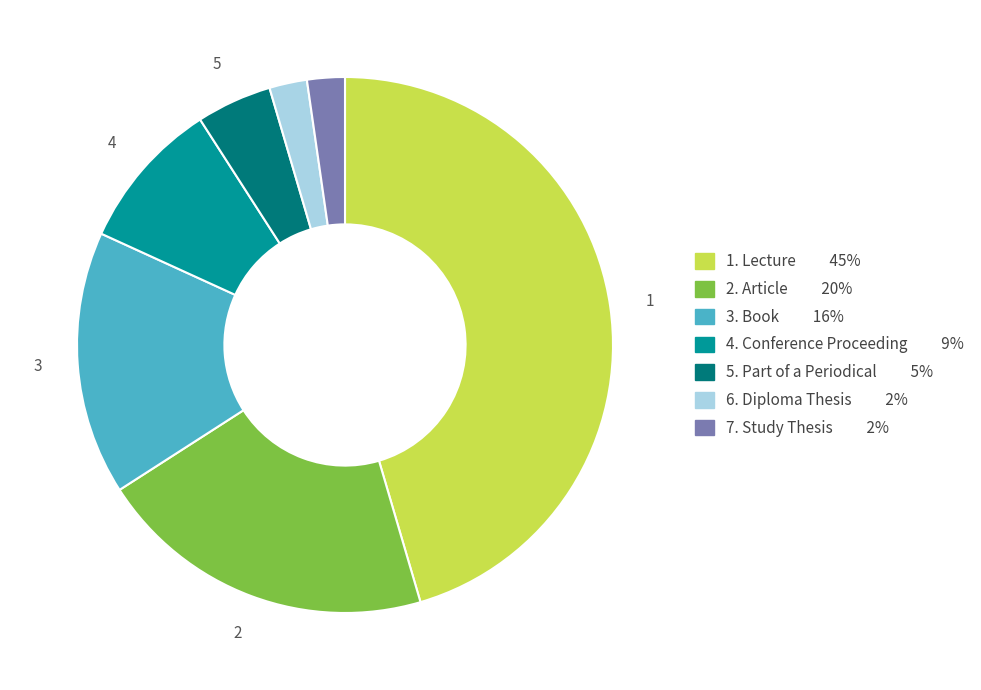

Does any single category account for the majority?

No